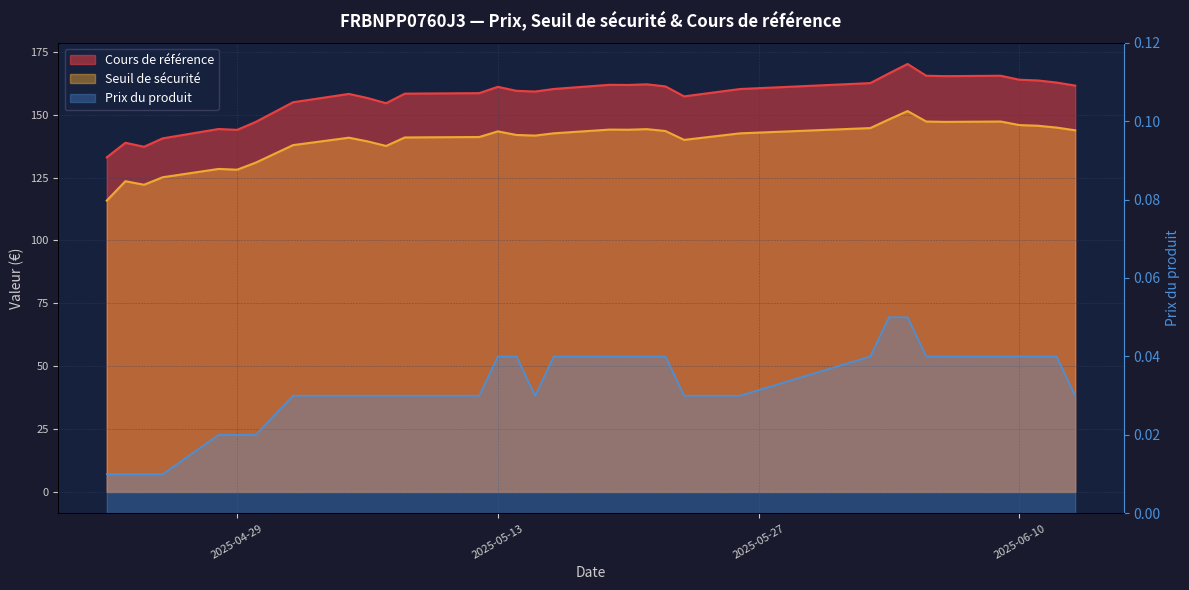

Reading left to right, extract all data points from this chart.

Cours de référence: 2025-04-22=133.1	2025-04-23=138.8	2025-04-24=137.3	2025-04-25=140.6	2025-04-28=144.3	2025-04-29=144.0	2025-04-30=147.1	2025-05-02=155.0	2025-05-05=158.3	2025-05-06=156.6	2025-05-07=154.6	2025-05-08=158.4	2025-05-09=158.4	2025-05-12=158.6	2025-05-13=161.1	2025-05-14=159.5	2025-05-15=159.2	2025-05-16=160.2	2025-05-19=161.9	2025-05-20=161.8	2025-05-21=162.1	2025-05-22=161.3	2025-05-23=157.3	2025-05-26=160.2	2025-06-02=162.6	2025-06-03=166.4	2025-06-04=170.2	2025-06-05=165.5	2025-06-06=165.3	2025-06-09=165.5	2025-06-10=163.9	2025-06-11=163.6	2025-06-12=162.8	2025-06-13=161.6
Seuil de sécurité: 2025-04-22=115.9	2025-04-23=123.6	2025-04-24=122.2	2025-04-25=125.1	2025-04-28=128.4	2025-04-29=128.1	2025-04-30=131.0	2025-05-02=137.9	2025-05-05=140.9	2025-05-06=139.4	2025-05-07=137.6	2025-05-08=141.0	2025-05-09=141.0	2025-05-12=141.1	2025-05-13=143.4	2025-05-14=142.0	2025-05-15=141.7	2025-05-16=142.6	2025-05-19=144.1	2025-05-20=144.0	2025-05-21=144.3	2025-05-22=143.5	2025-05-23=140.0	2025-05-26=142.6	2025-06-02=144.7	2025-06-03=148.1	2025-06-04=151.5	2025-06-05=147.3	2025-06-06=147.2	2025-06-09=147.3	2025-06-10=145.9	2025-06-11=145.6	2025-06-12=144.9	2025-06-13=143.8
Prix du produit: 2025-04-22=0.0	2025-04-23=0.0	2025-04-24=0.0	2025-04-25=0.0	2025-04-28=0.0	2025-04-29=0.0	2025-04-30=0.0	2025-05-02=0.0	2025-05-05=0.0	2025-05-06=0.0	2025-05-07=0.0	2025-05-08=0.0	2025-05-09=0.0	2025-05-12=0.0	2025-05-13=0.0	2025-05-14=0.0	2025-05-15=0.0	2025-05-16=0.0	2025-05-19=0.0	2025-05-20=0.0	2025-05-21=0.0	2025-05-22=0.0	2025-05-23=0.0	2025-05-26=0.0	2025-06-02=0.0	2025-06-03=0.1	2025-06-04=0.1	2025-06-05=0.0	2025-06-06=0.0	2025-06-09=0.0	2025-06-10=0.0	2025-06-11=0.0	2025-06-12=0.0	2025-06-13=0.0